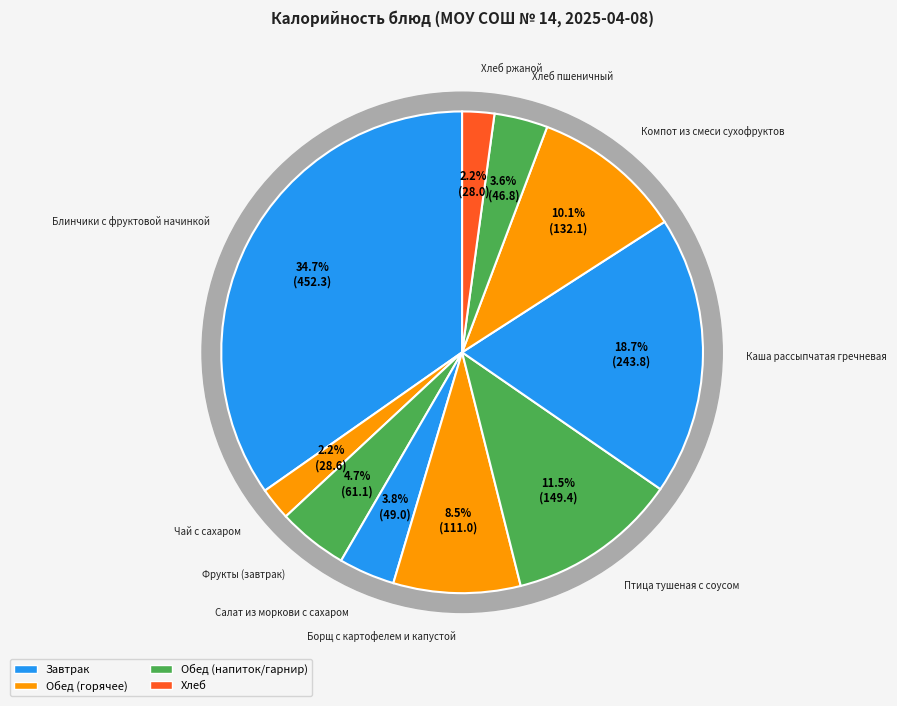

True or false: Каша рассыпчатая гречневая accounts for 4% of the total.

False